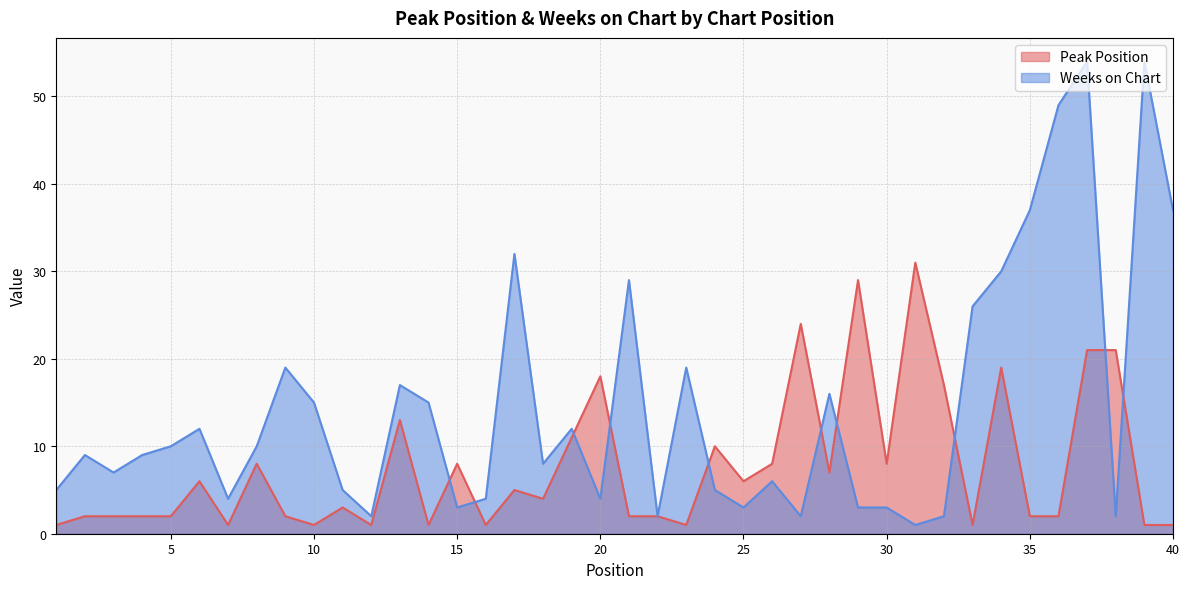

List the series in order of their overall mean, lowest first.

Peak Position, Weeks on Chart